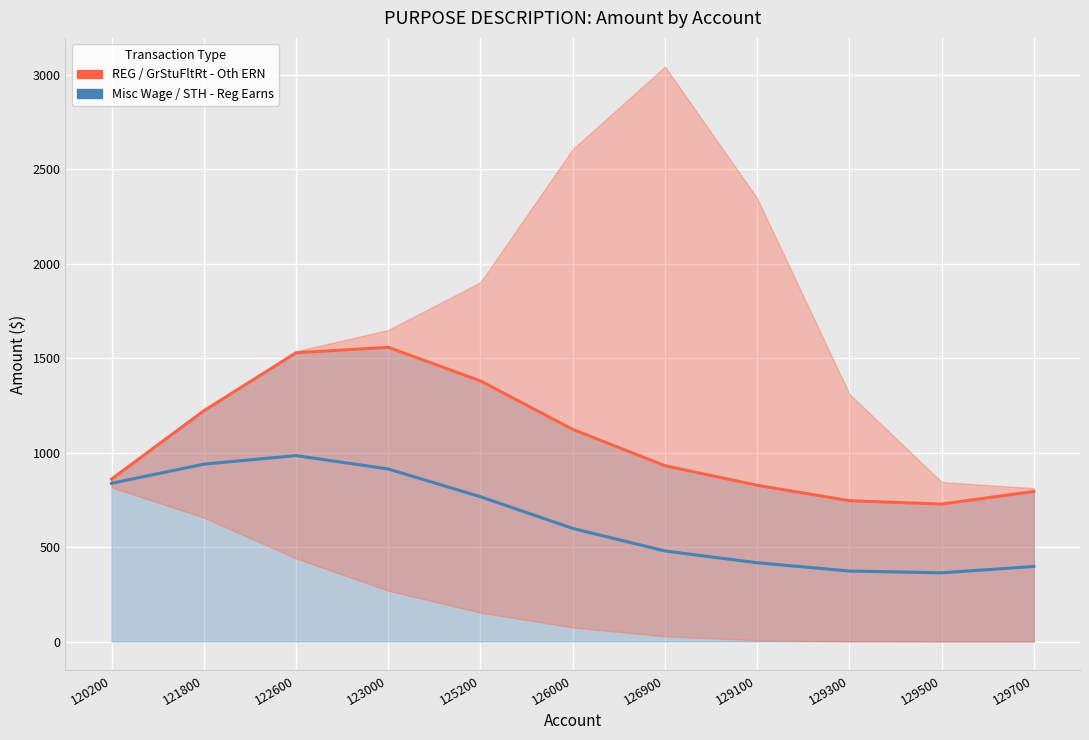

Rank the series at 129300 from lowest to highest value.

Misc Wage / STH - Reg Earns, REG / GrStuFltRt - Oth ERN